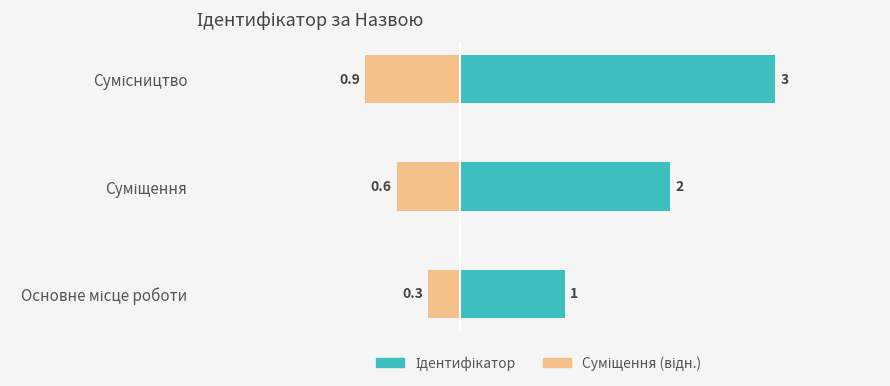

What is the average value of the Суміщення (відн.) series?

-0.6